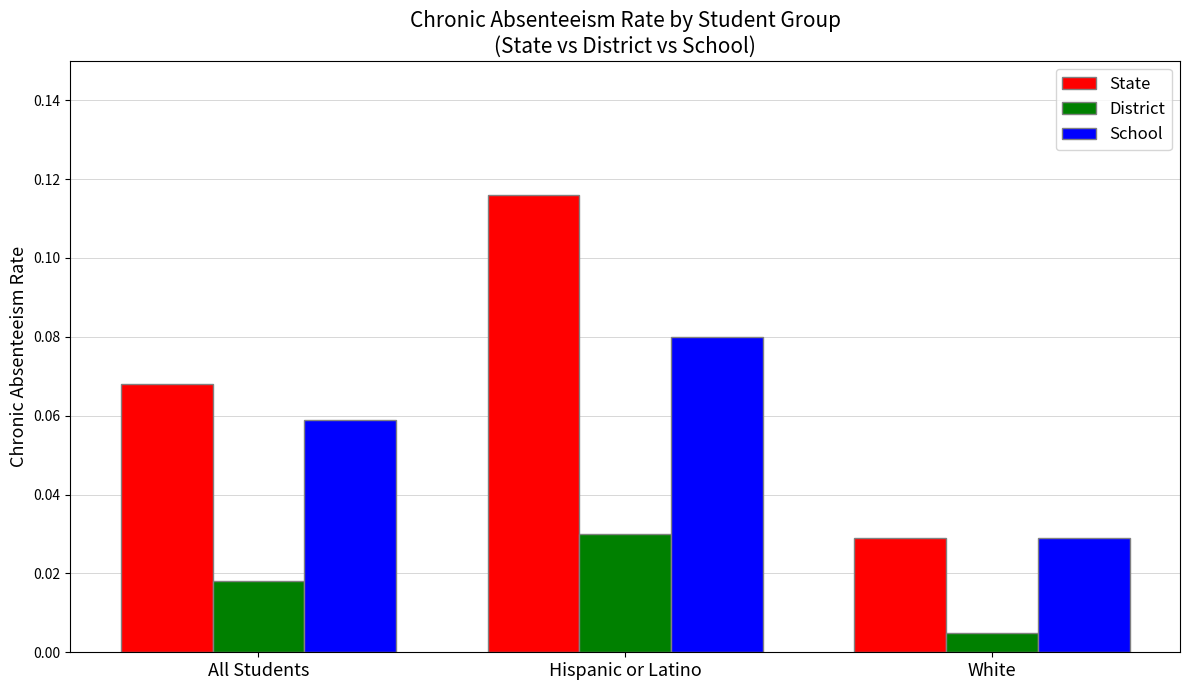

True or false: State has a value of 0.0 at Hispanic or Latino.

False